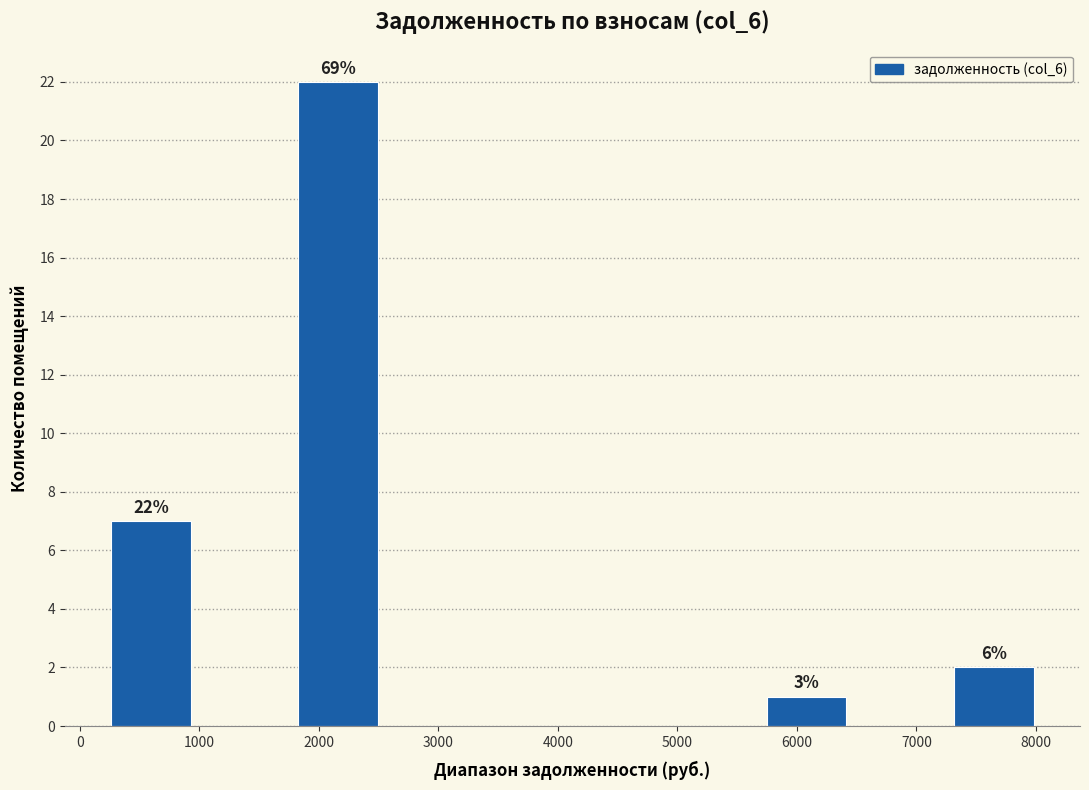

Over which range of the x-axis is the bar tallest?

1800 to 2600